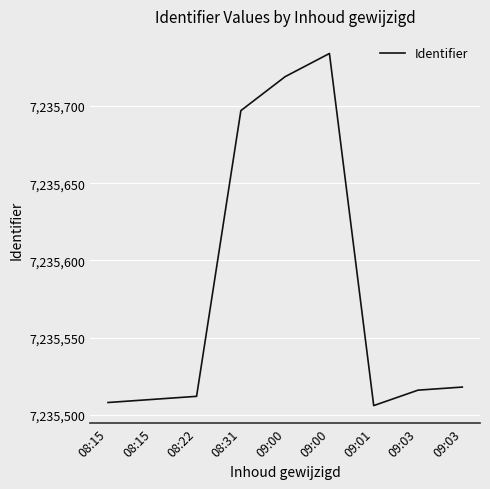

How many lines are shown in the chart?

1